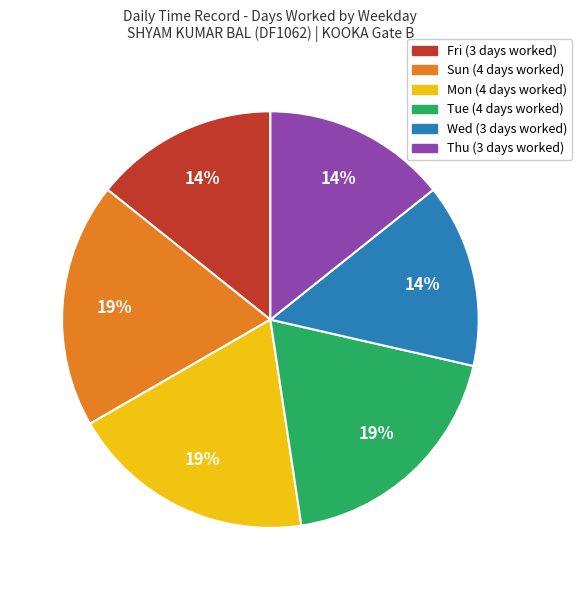

Does any single category account for the majority?

No